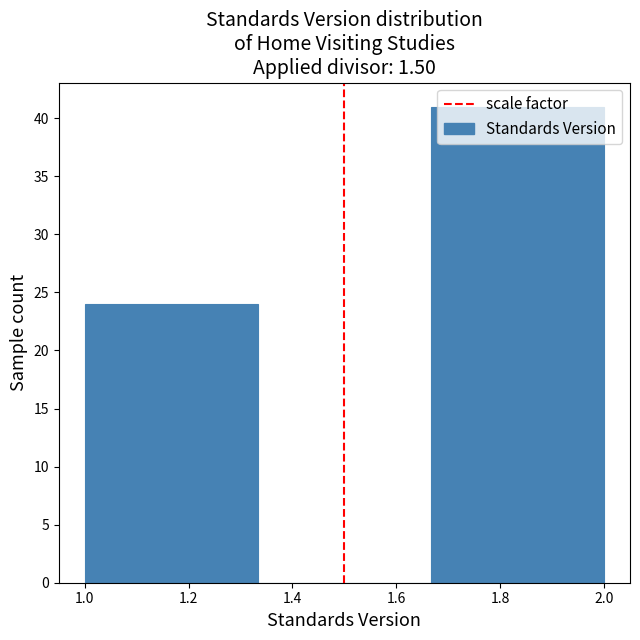

Reading left to right, transcribe this chart: for each bar, give the range it covers on the x-axis and its height. Neither the bar edges nor the heights are printed on the chart, so give them approximately, as read against the axes.

1.00 to 1.34: 24
1.34 to 1.66: 0
1.66 to 2.00: 41